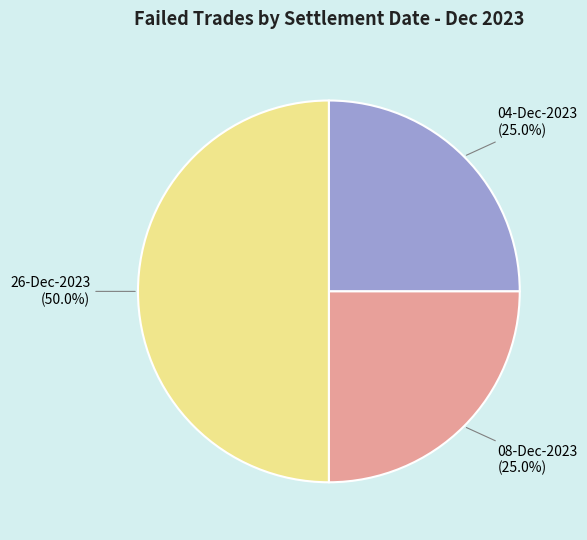

What is the total percentage of 04-Dec-2023 and 26-Dec-2023?

75.0%